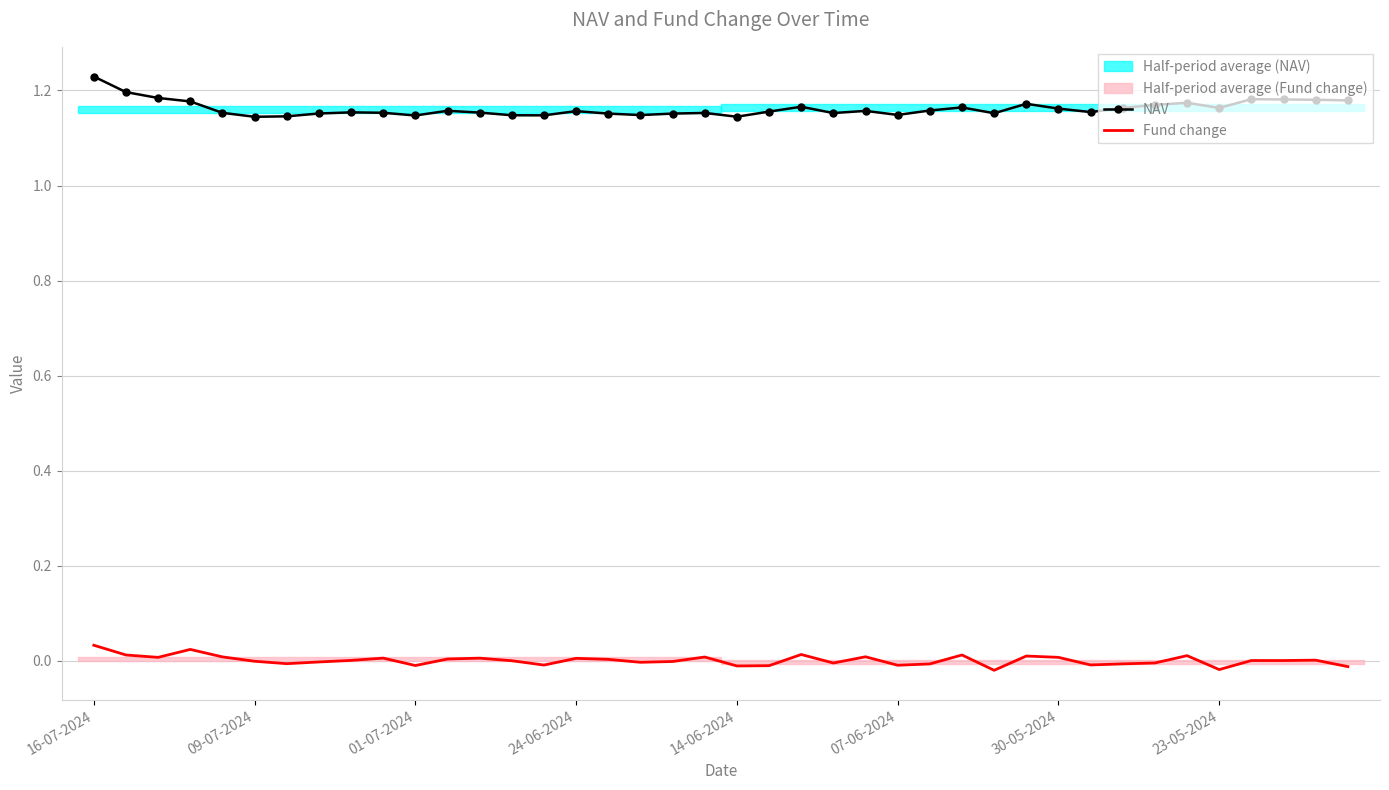

At how many categories does at least one series exceed 1?

40